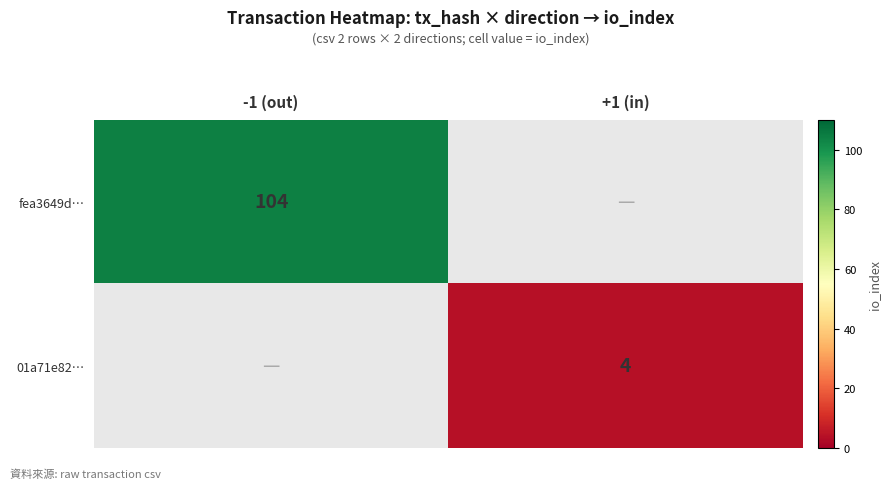

Is the value of fea3649d… at -1 (out) greater than the value of 01a71e82… at +1 (in)?

Yes